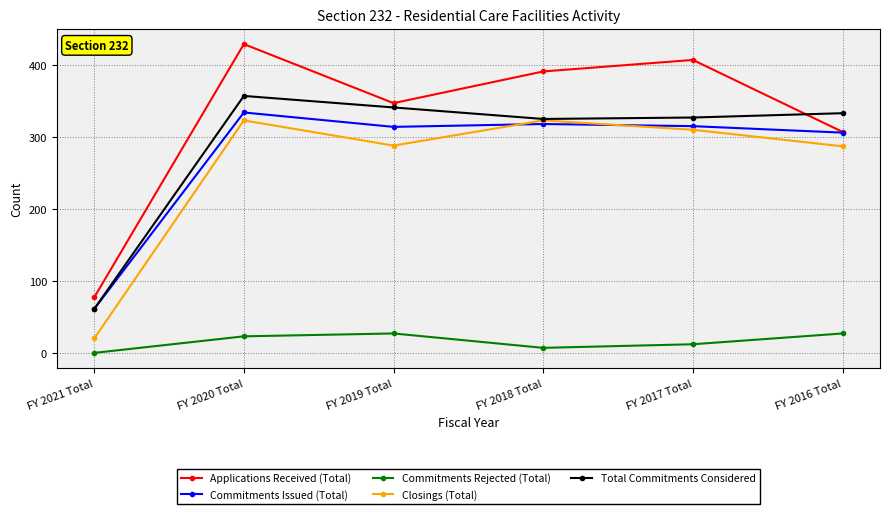

How many interior local valleys does the Total Commitments Considered series have?

1